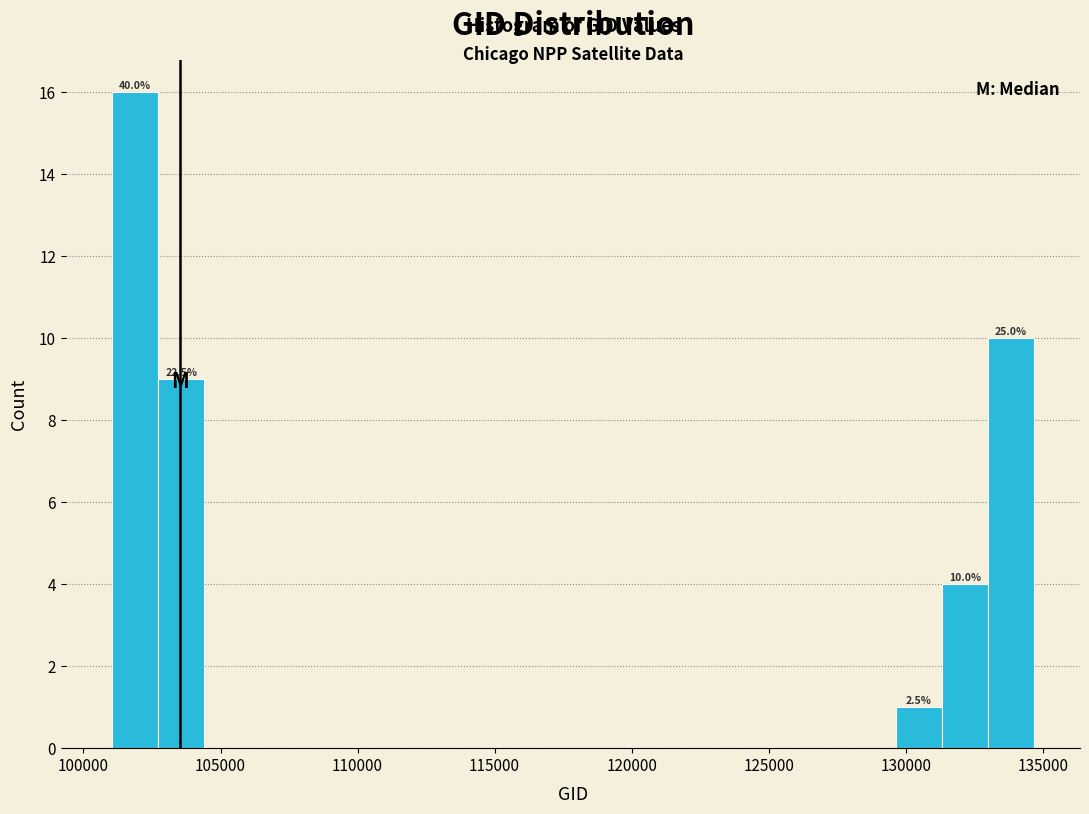

Read against the x-axis, roughly where is the centre of the tallest bar?

102000